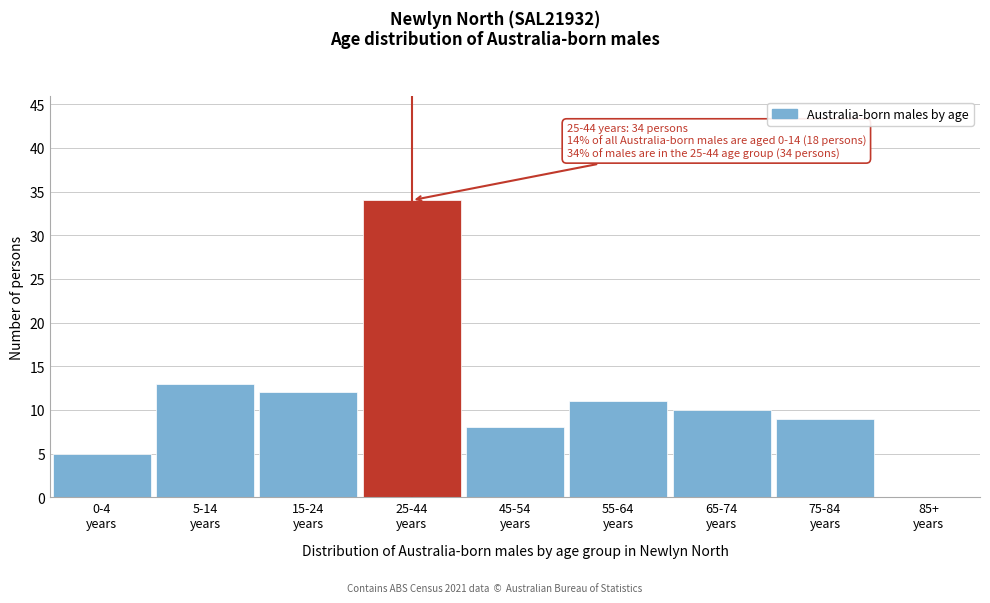

What is the greatest value displayed?

34